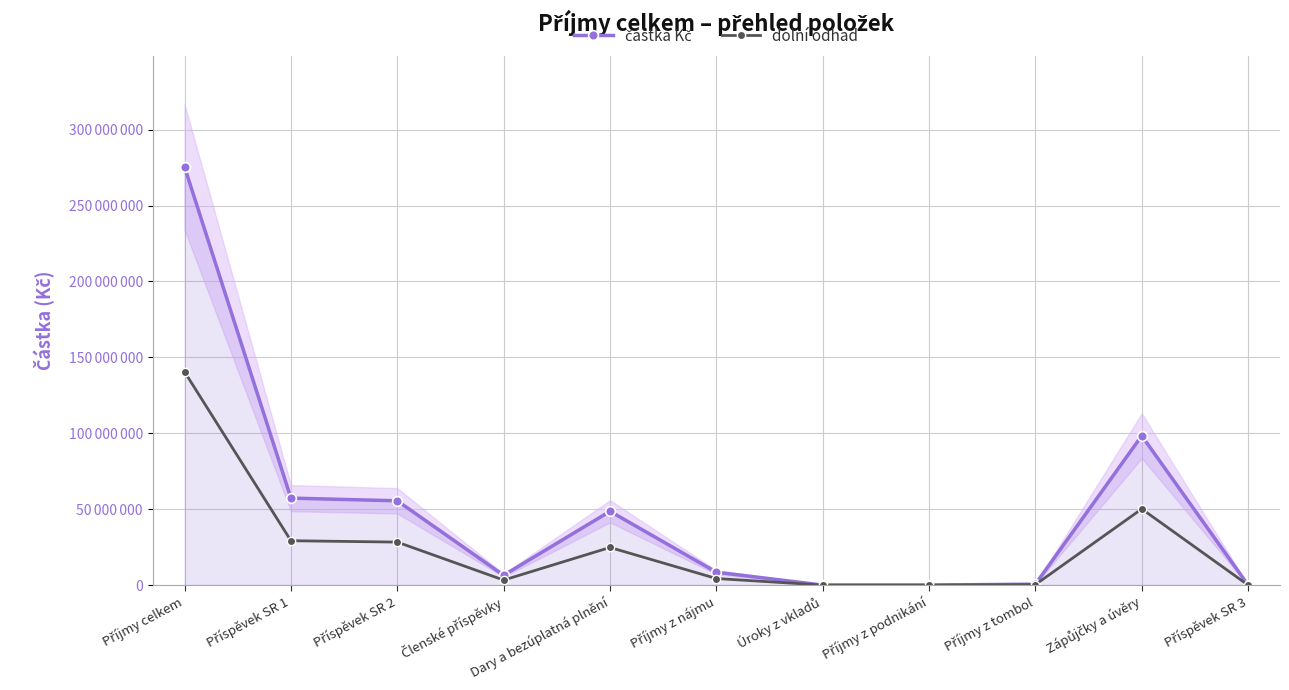

True or false: dolní odhad and částka Kč cross at least once.

False